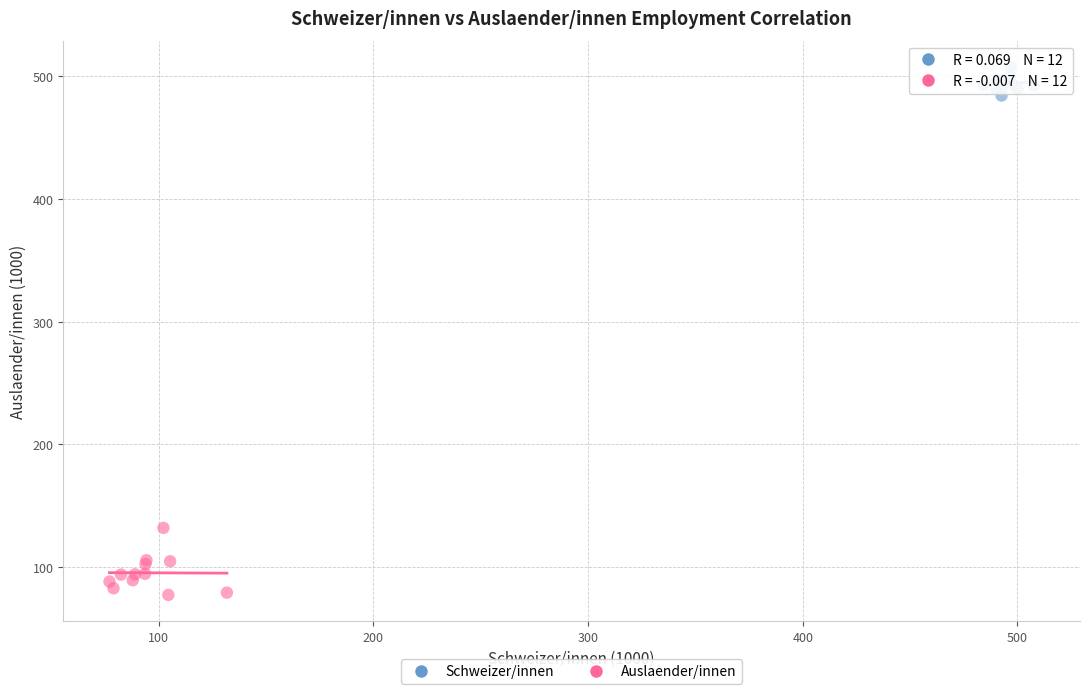

Which series has the largest Y range (max minus min)?

Auslaender/innen